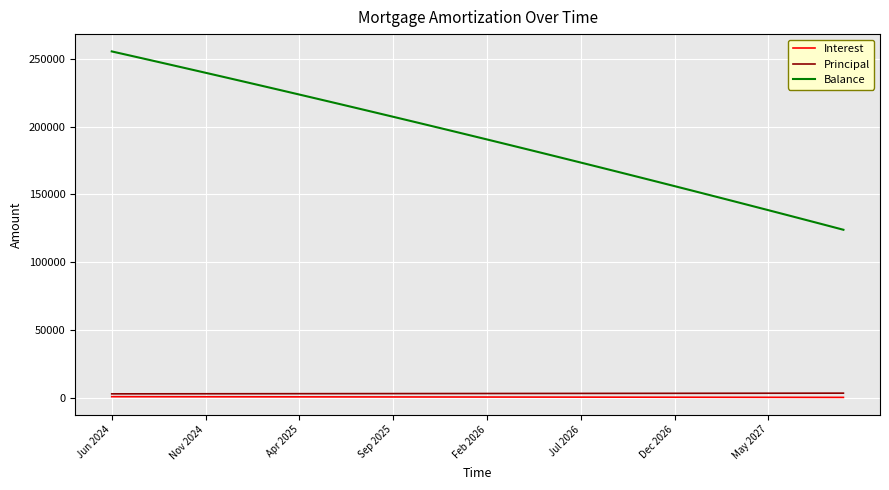

What is the average value of the Interest series?

770.6